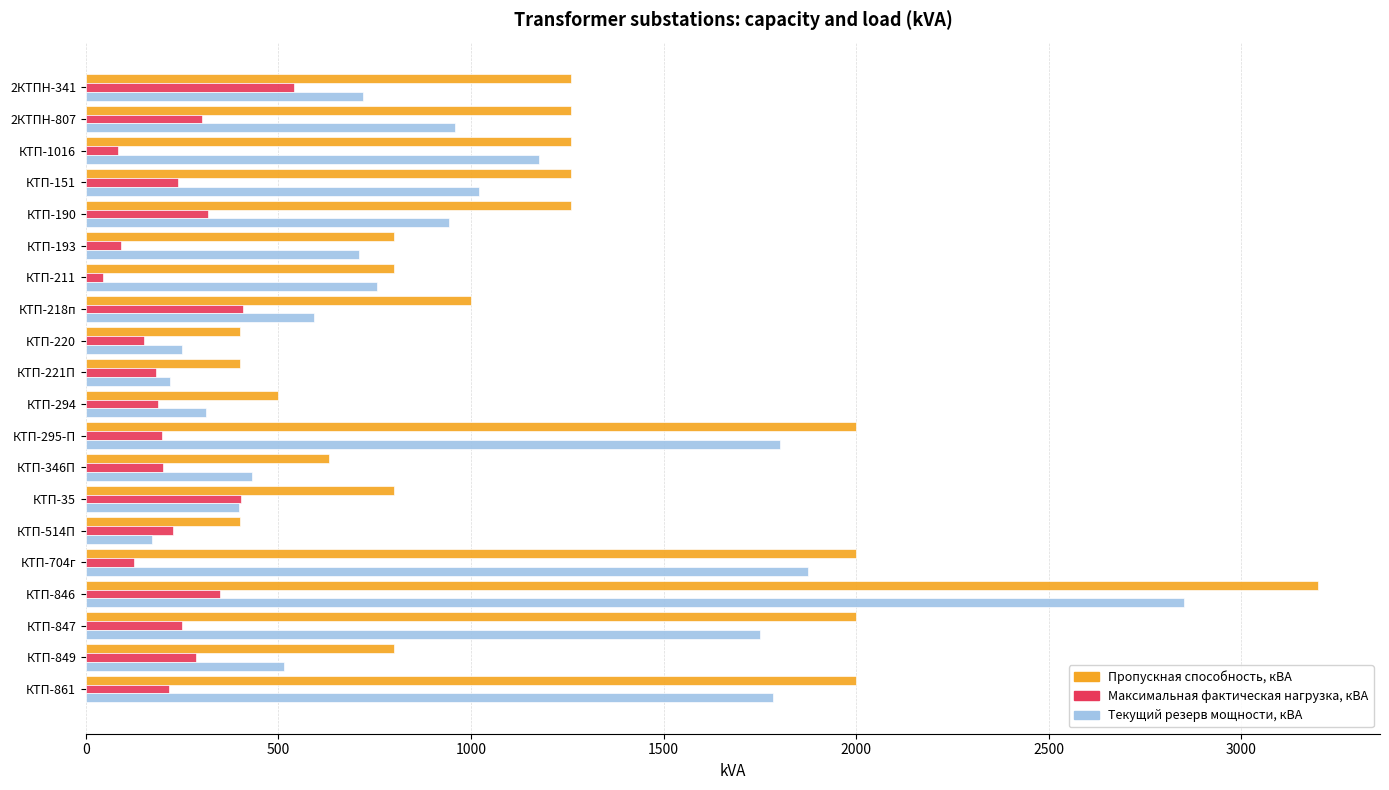

The Максимальная фактическая нагрузка, кВА series shows 239.2 at КТП-151. True or false?

True